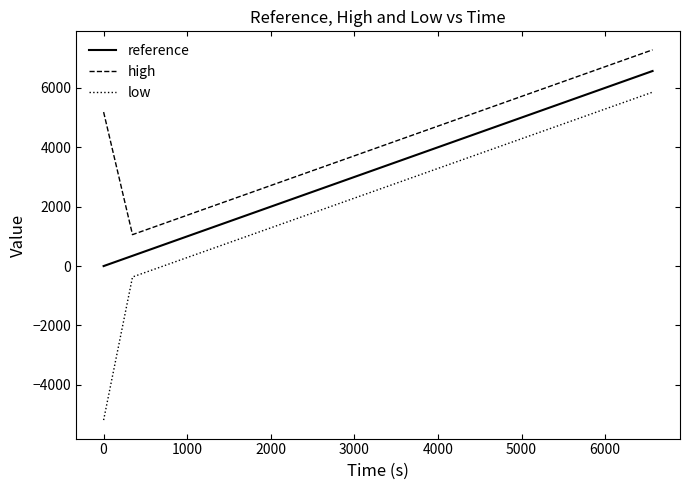

What is the smallest value displayed?

-5184.0